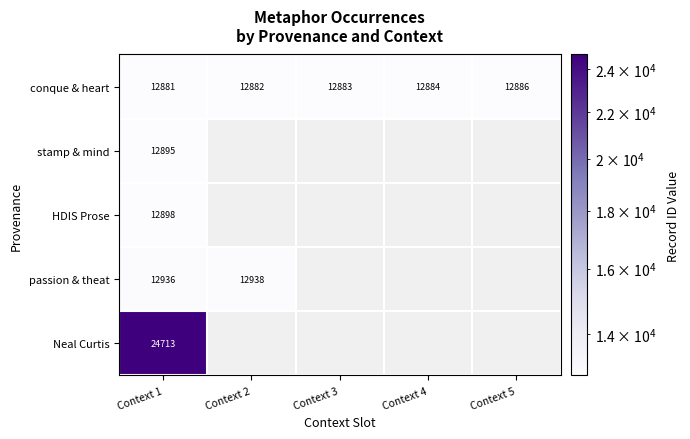

Is it true that Neal Curtis equals 24713 at Context 1?

True